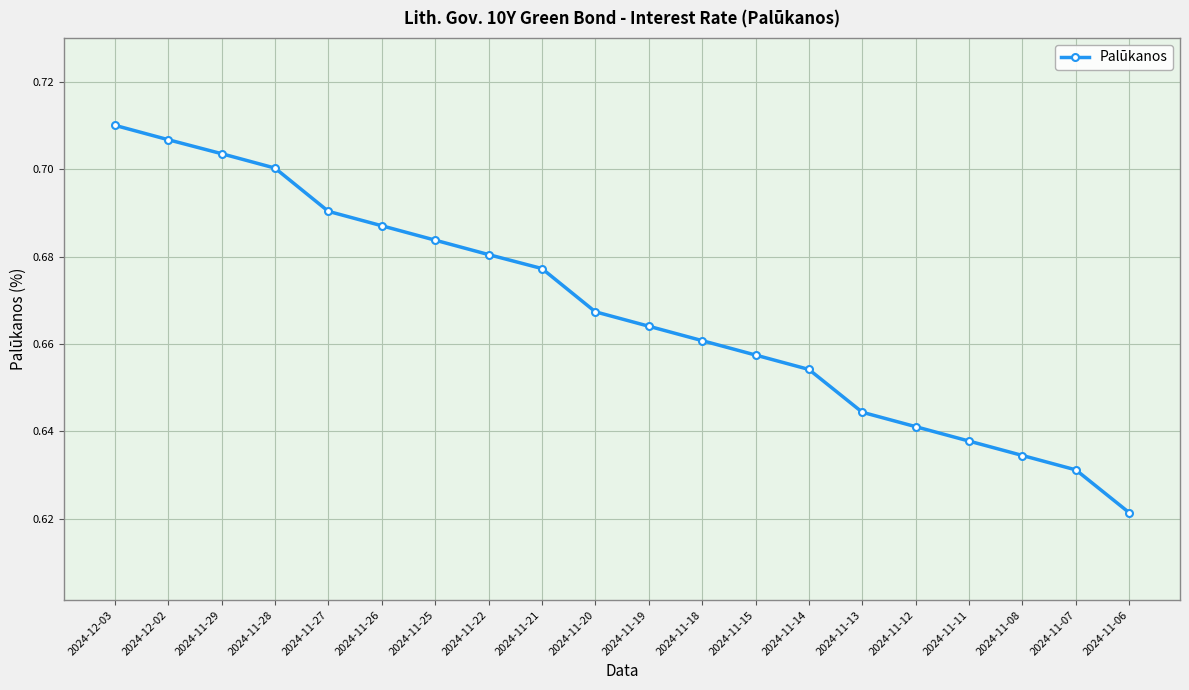

True or false: the data shows 0.9 at 2024-11-11.

False